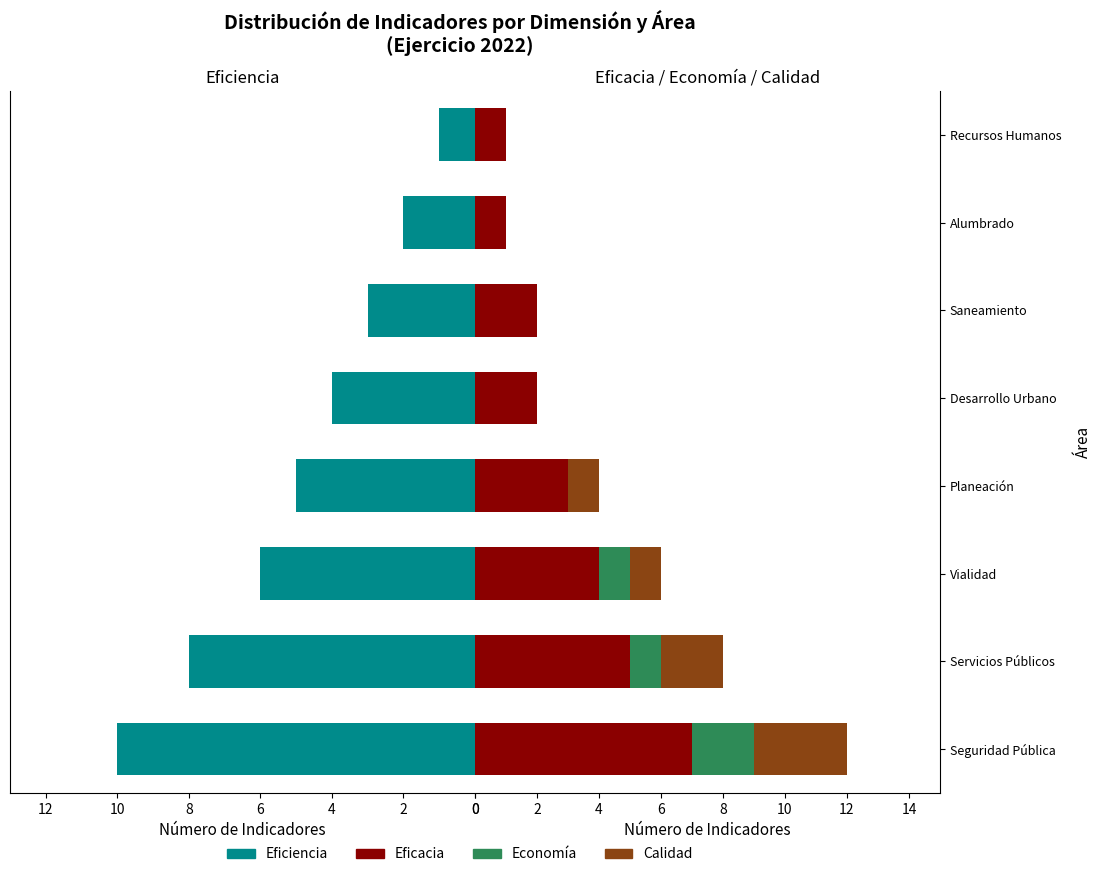

How many groups of bars are there?

8